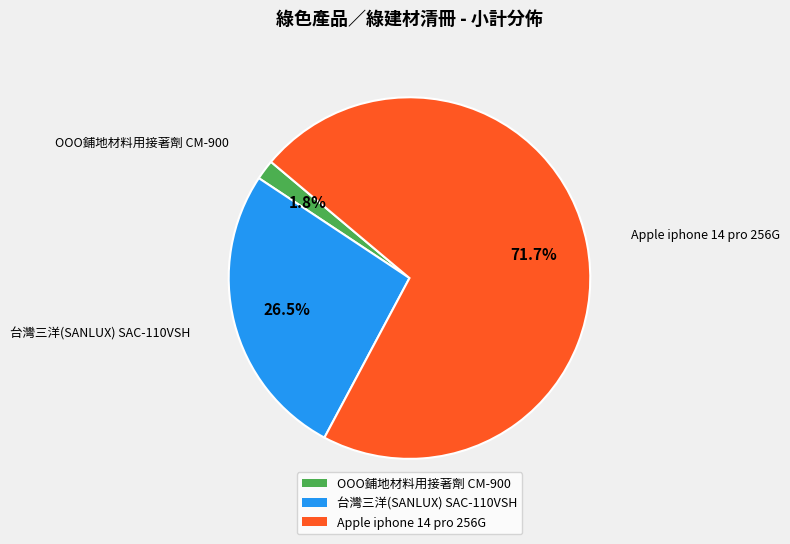

Is there any slice that represents more than half of the pie?

Yes